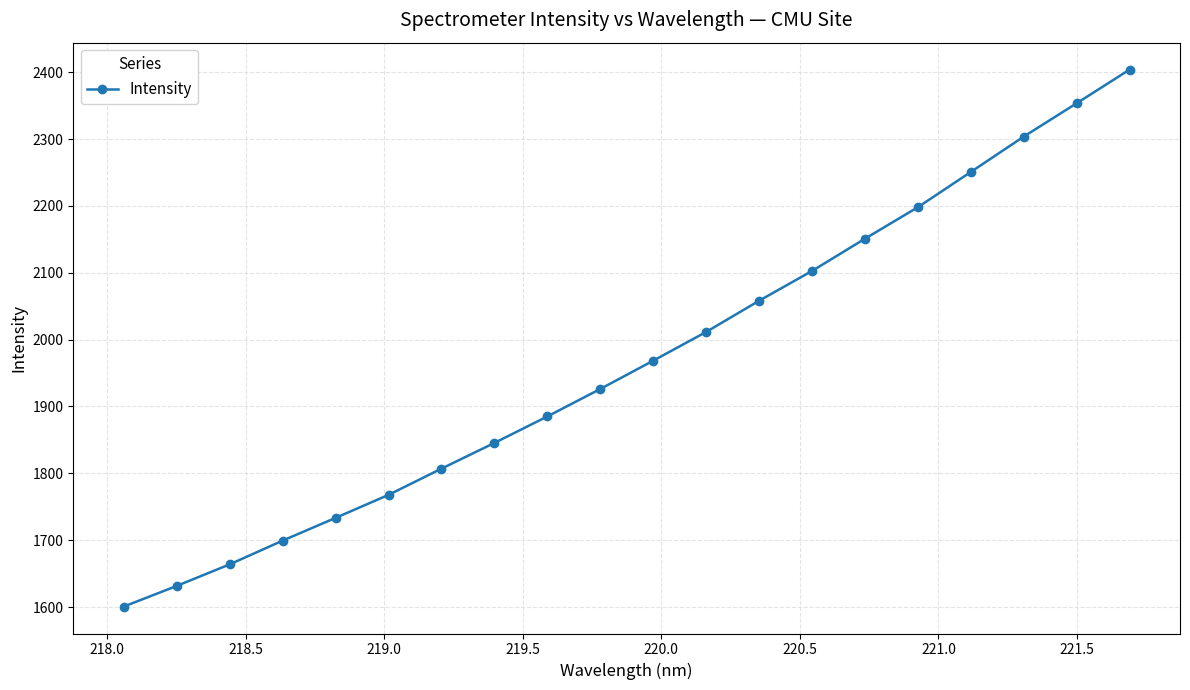

What is the difference between the second highest and minimum values?

753.1